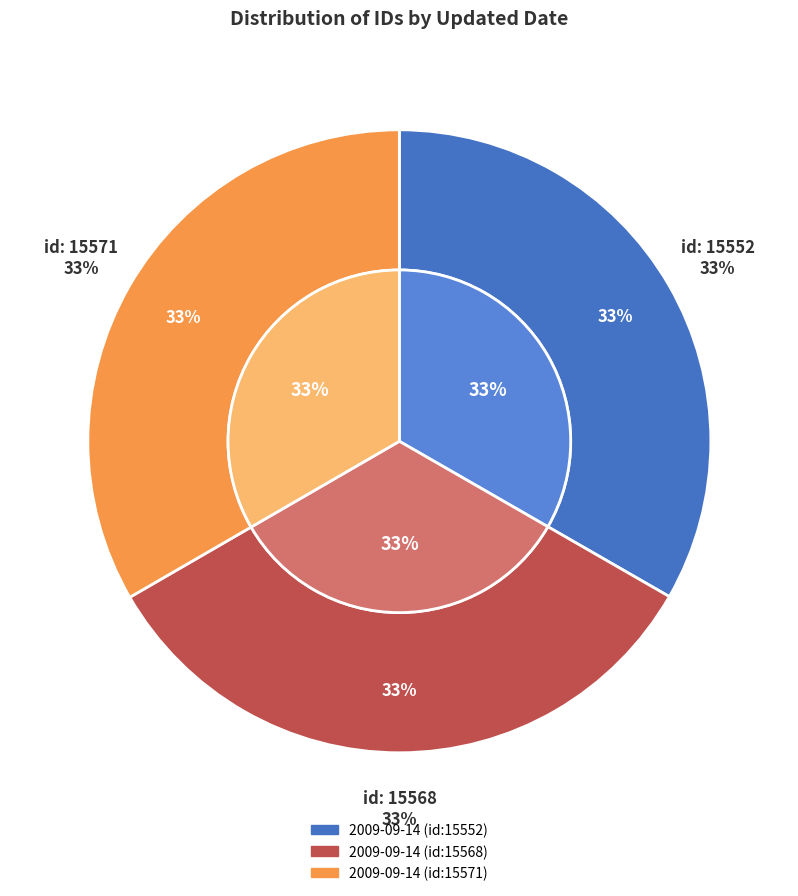

Count the number of slices in the pie.

3